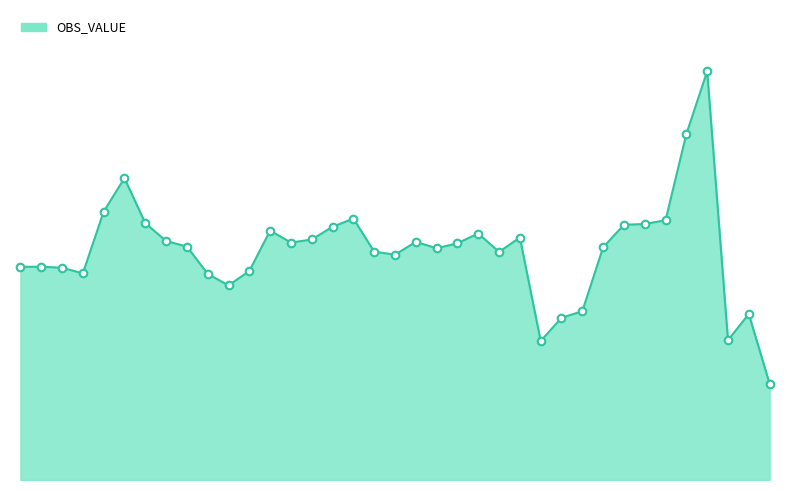

Does the chart have visible grid lines?

No